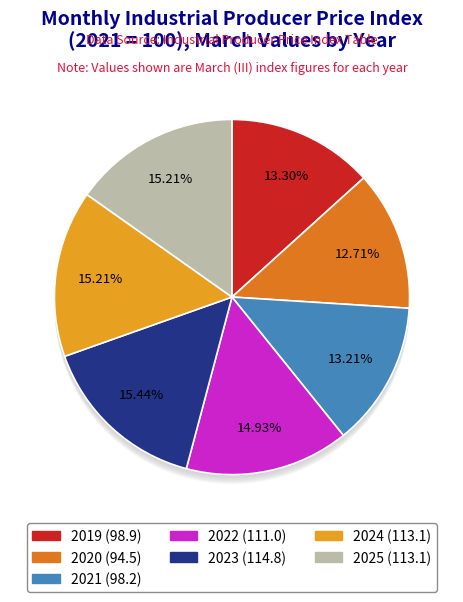

To the nearest percent, what is the combined percentage of 2023 and 2025?

31%